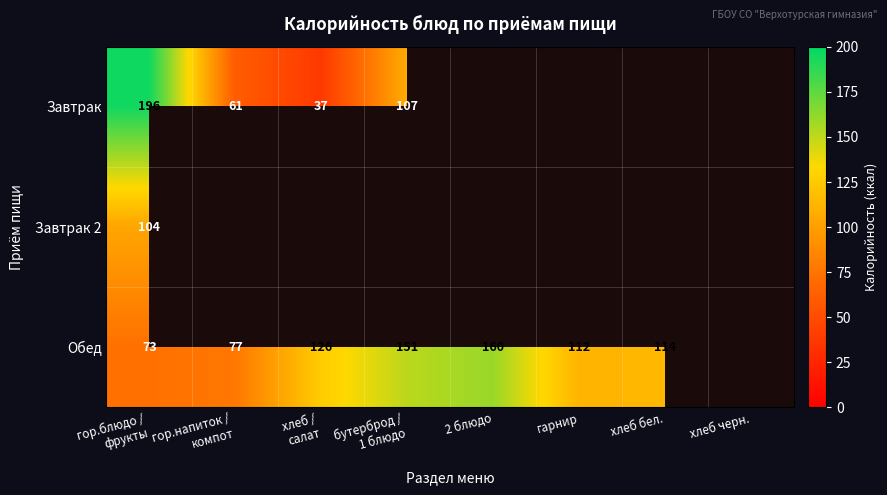

True or false: Обед has a value of 178 at хлеб бел..

False